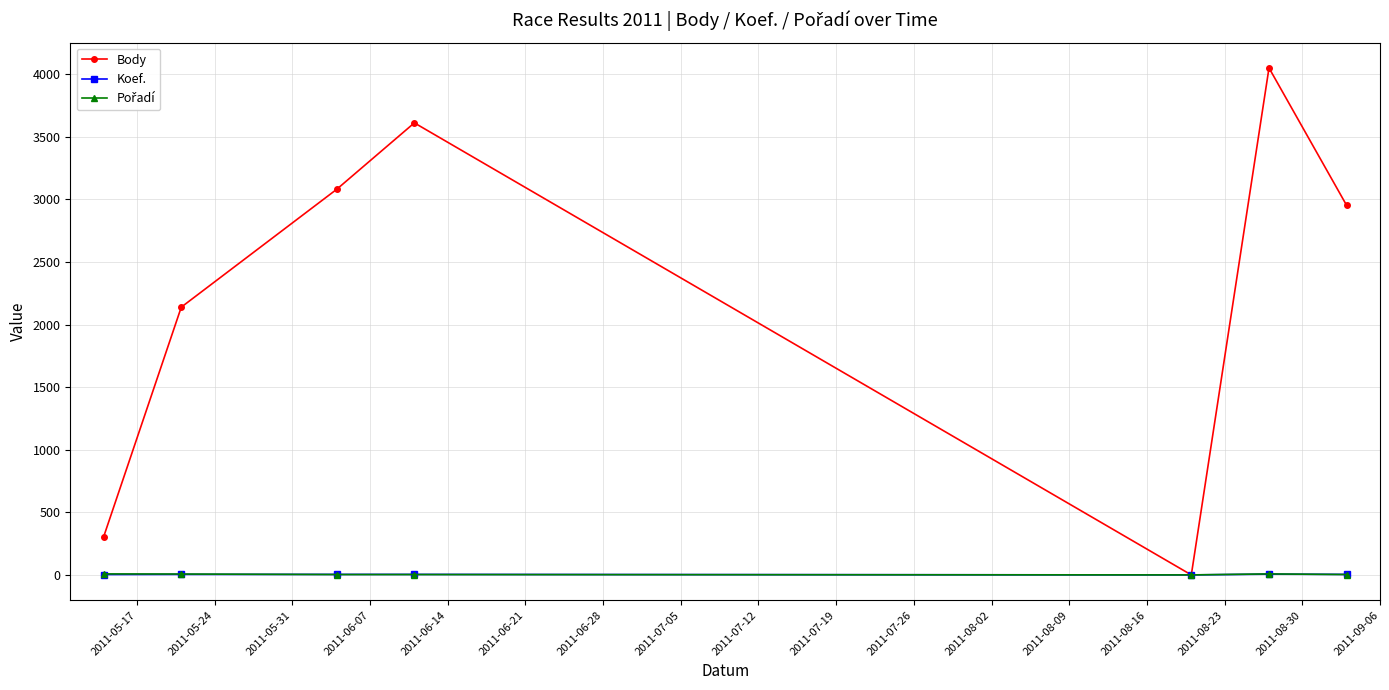

Which series has the widest spread of values?

Body